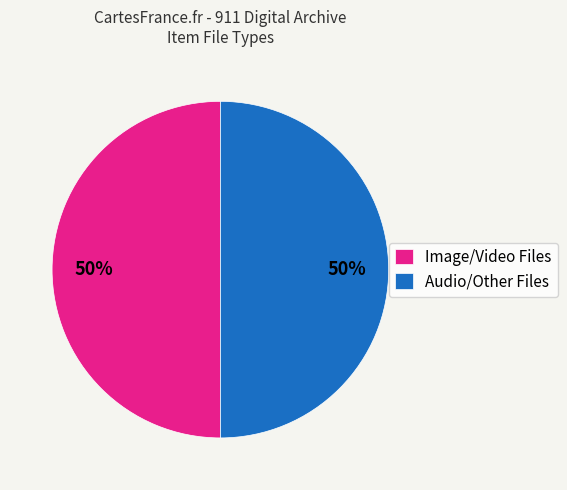

To the nearest percent, what is the average slice percentage?

50%